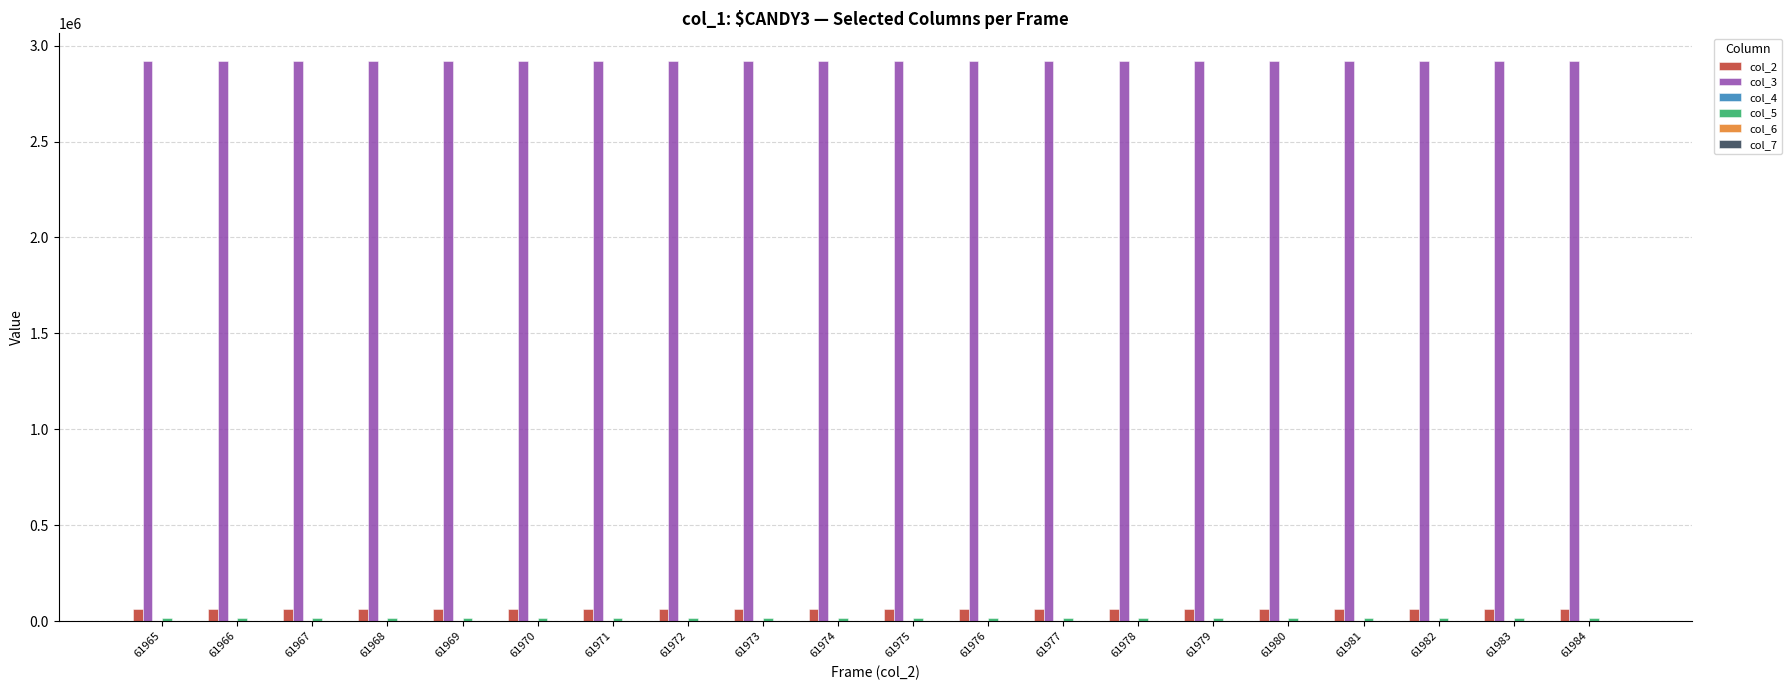

Which series has the largest total across all categories?

col_3